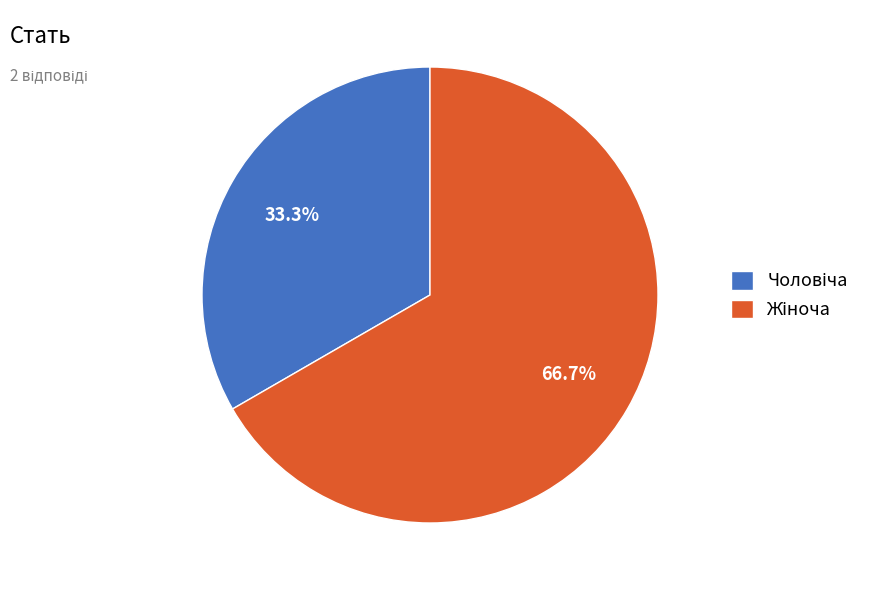

What portion of the pie excludes Чоловіча?

66.7%